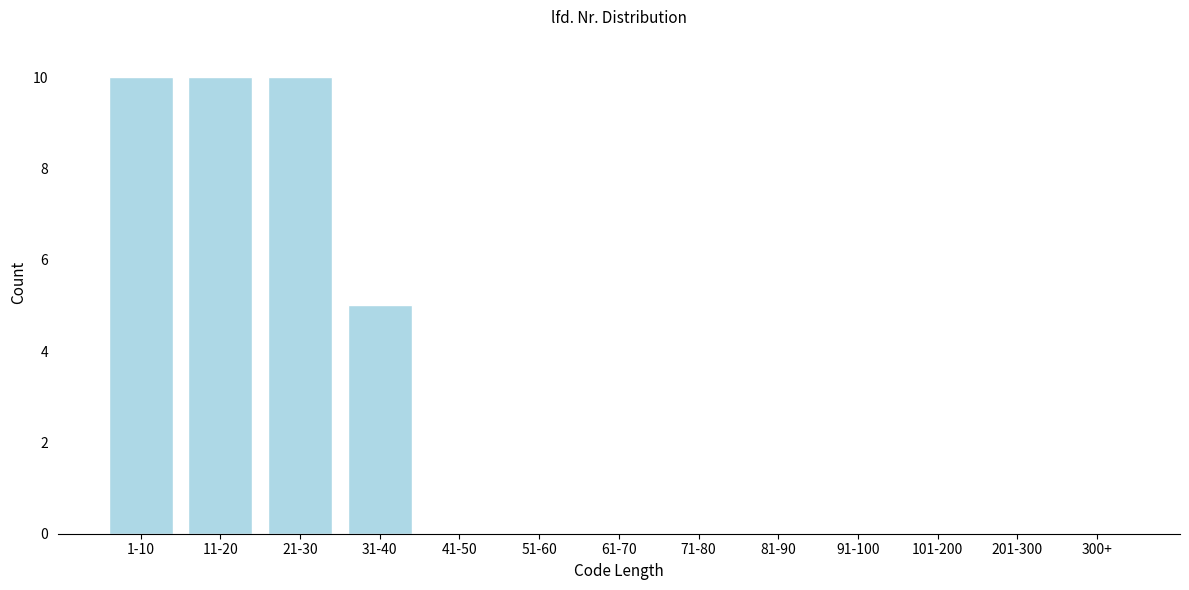

Reading right to left, transcribe all the data shown in this chart.

300+=0	201-300=0	101-200=0	91-100=0	81-90=0	71-80=0	61-70=0	51-60=0	41-50=0	31-40=5	21-30=10	11-20=10	1-10=10